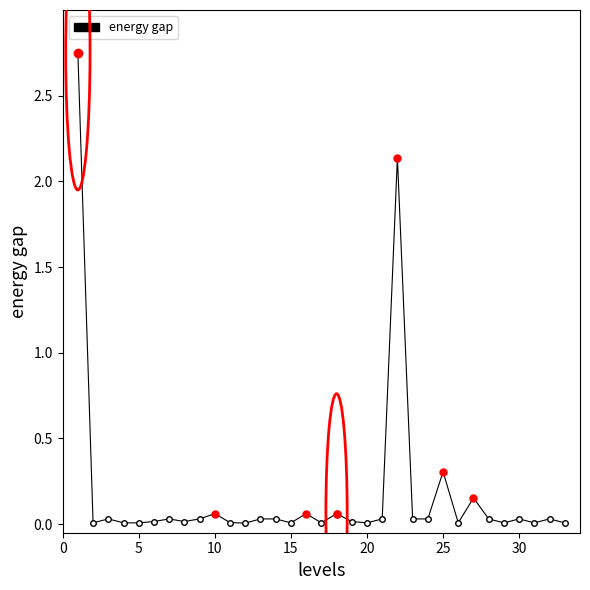

At which label is the value closest to 1?

25